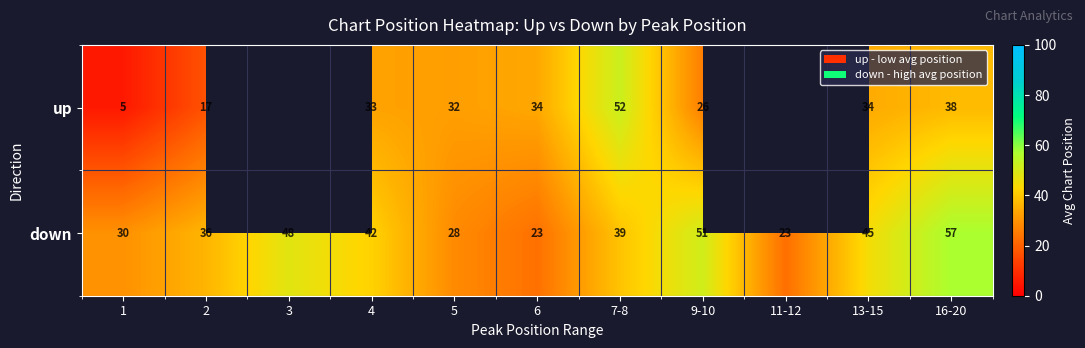

Is the value of up at 4 greater than the value of down at 13-15?

No